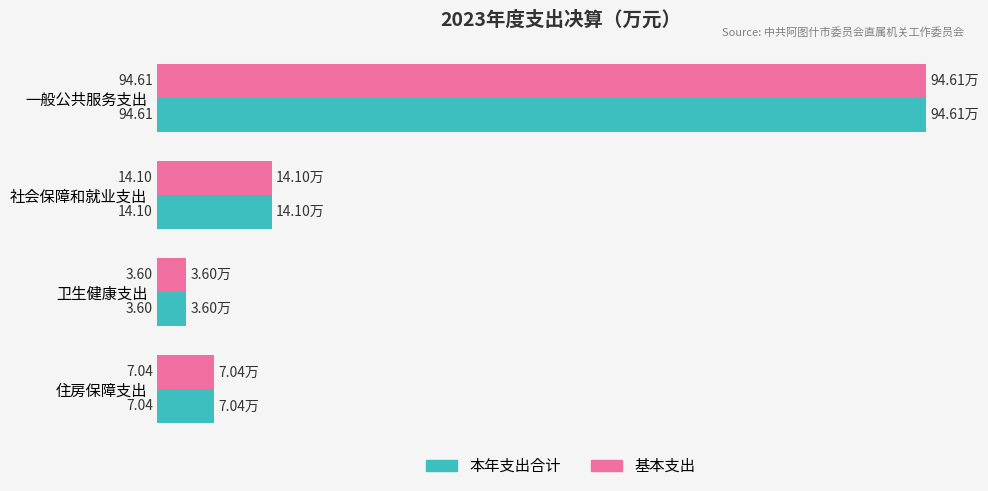

What is the total value across all series at 卫生健康支出?

7.2